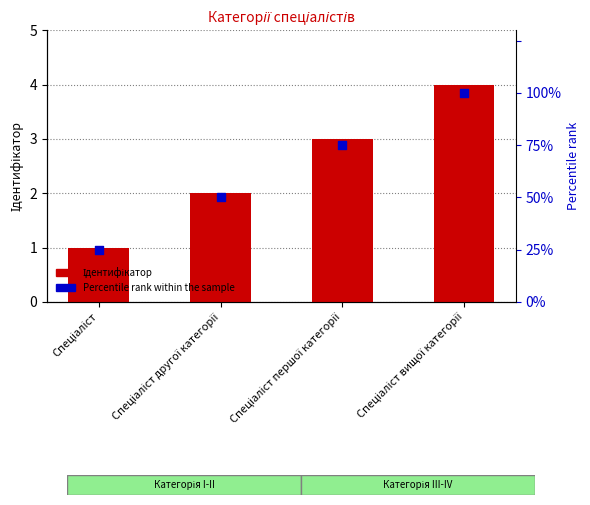

What is the total value across all series at Спеціаліст другої категорії?

52